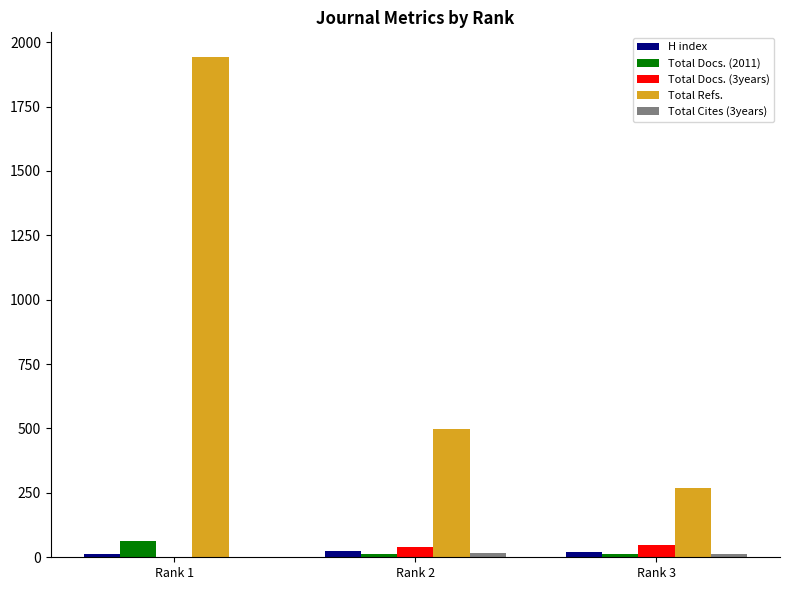

What is the highest value of the Total Refs. series?

1941